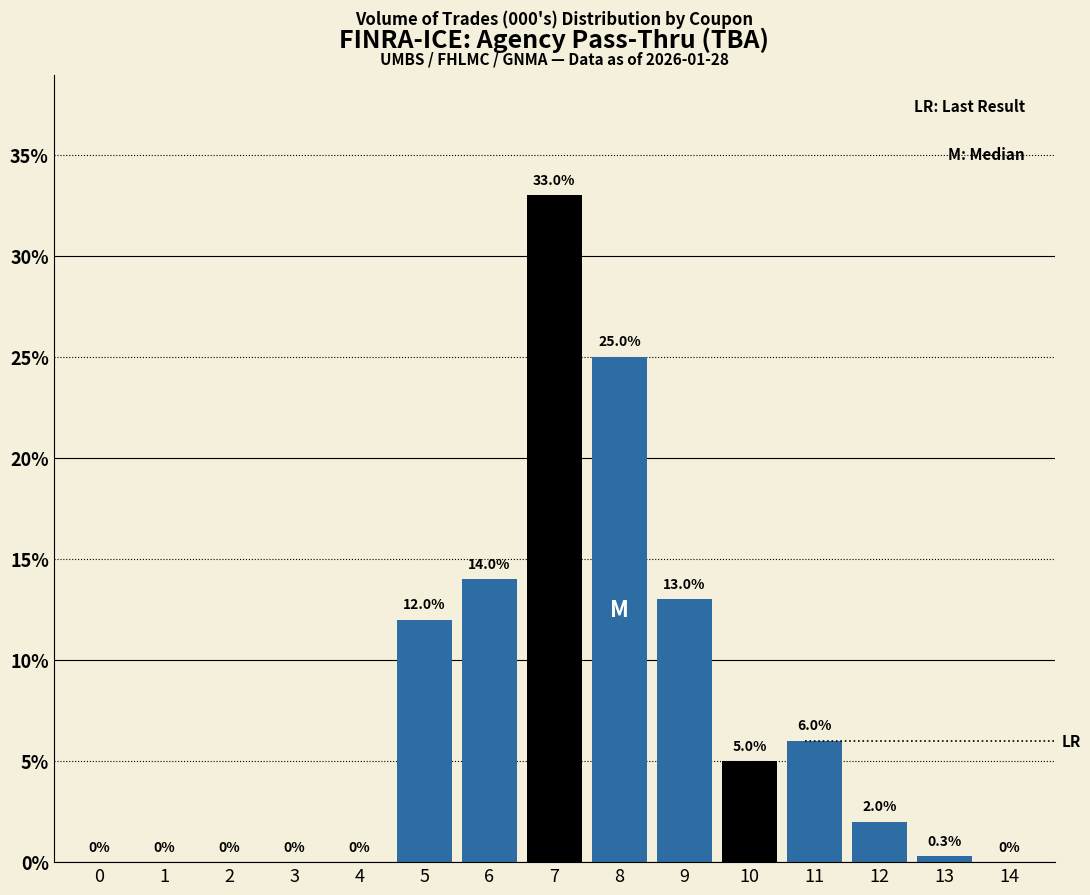

Reading left to right, list all the values displayed in this chart.

0=0.0	1=0.0	2=0.0	3=0.0	4=0.0	5=12.0	6=14.0	7=33.0	8=25.0	9=13.0	10=5.0	11=6.0	12=2.0	13=0.3	14=0.0